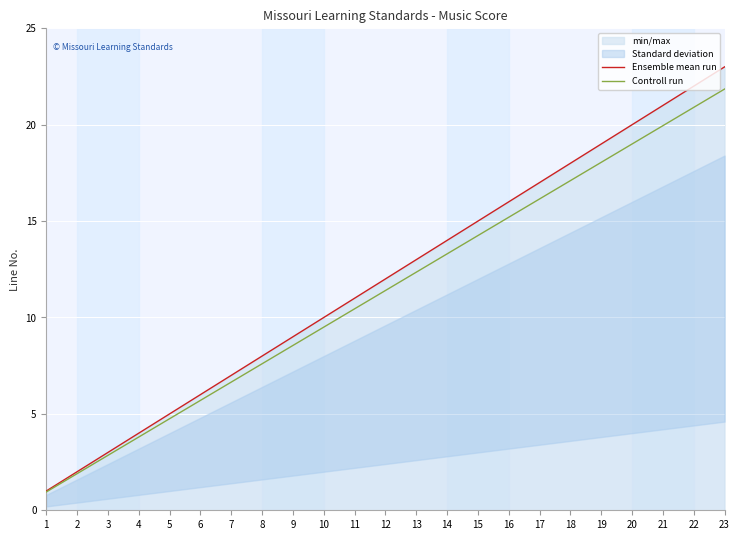

True or false: Ensemble mean run and Controll run cross at least once.

False